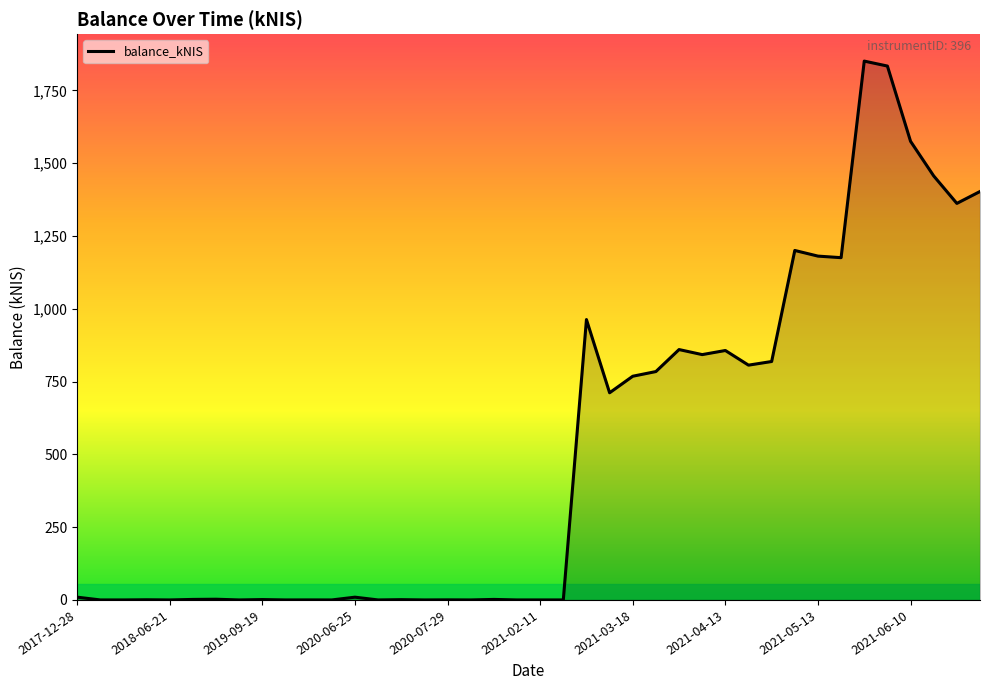

What is the difference between the maximum and minimum values?

1850.7